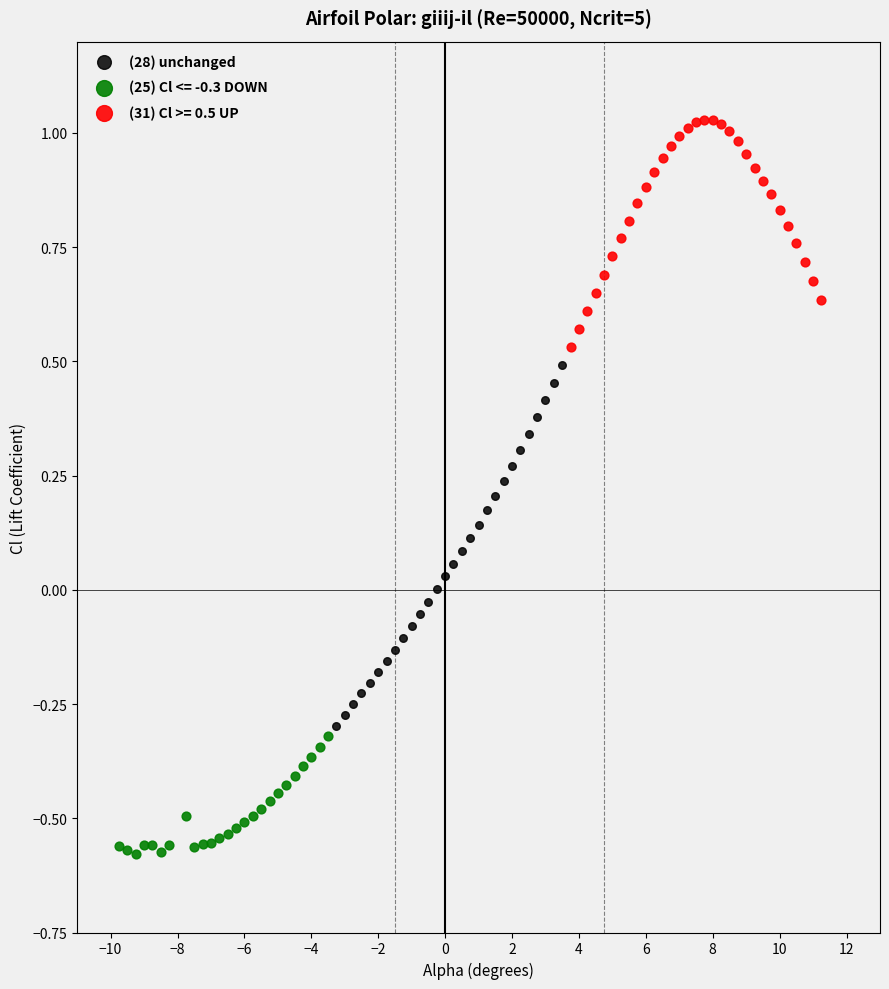

Which series has the widest spread of Y values?

(28) unchanged